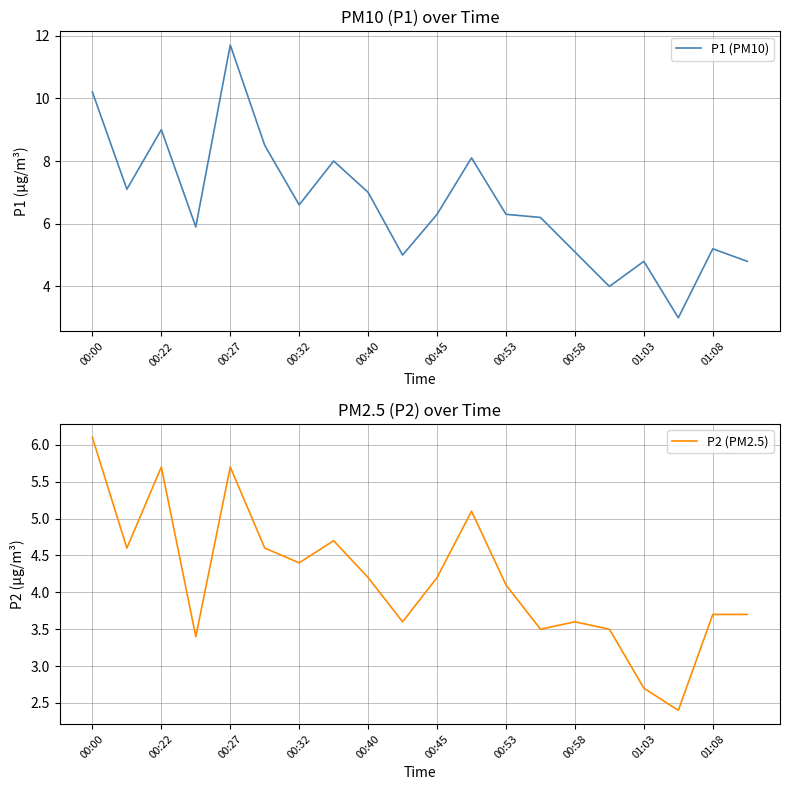

What is the highest value of the P1 (PM10) series?

11.7